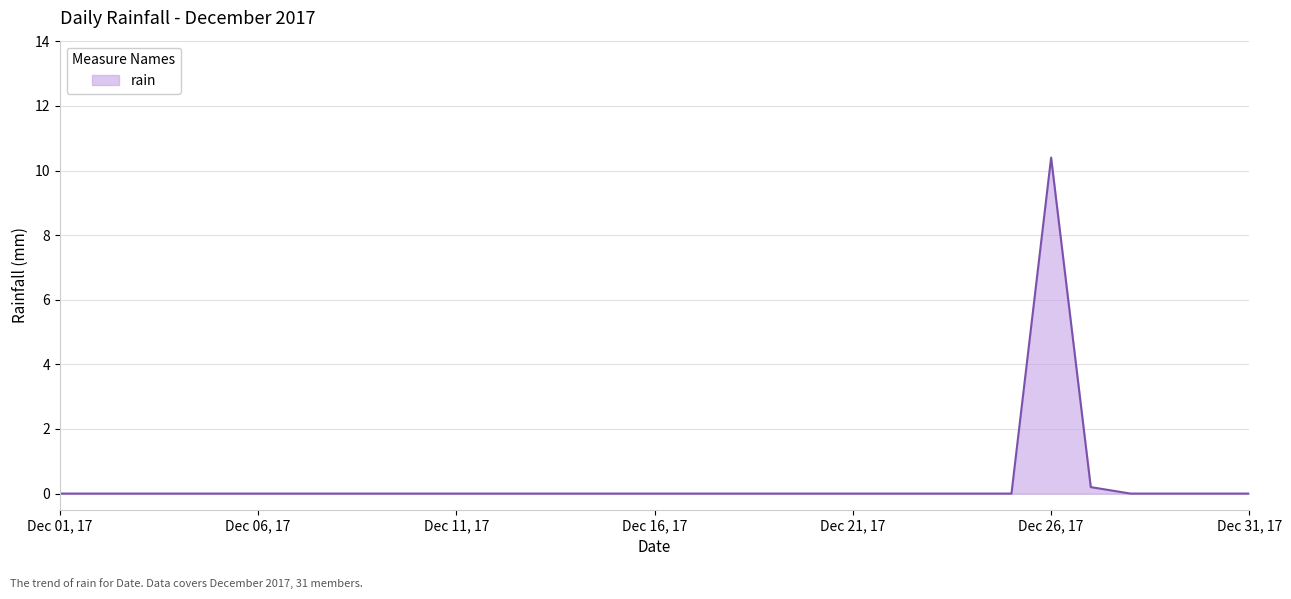

What is the difference between the second highest and second lowest values?

0.2